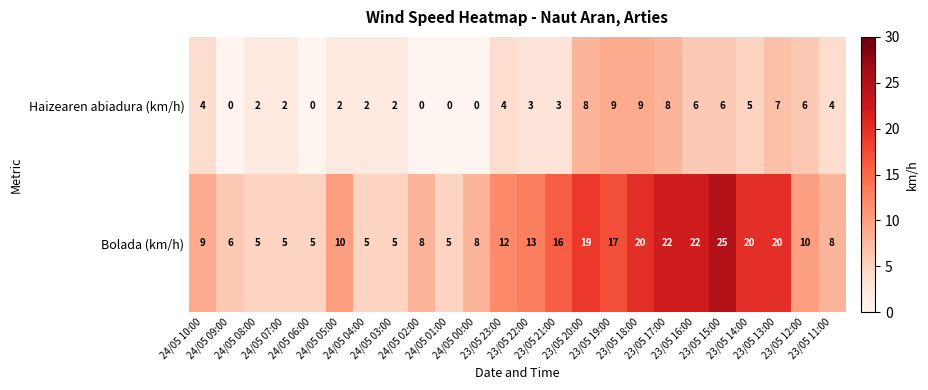

What is the sum of all Bolada (km/h) values?

295